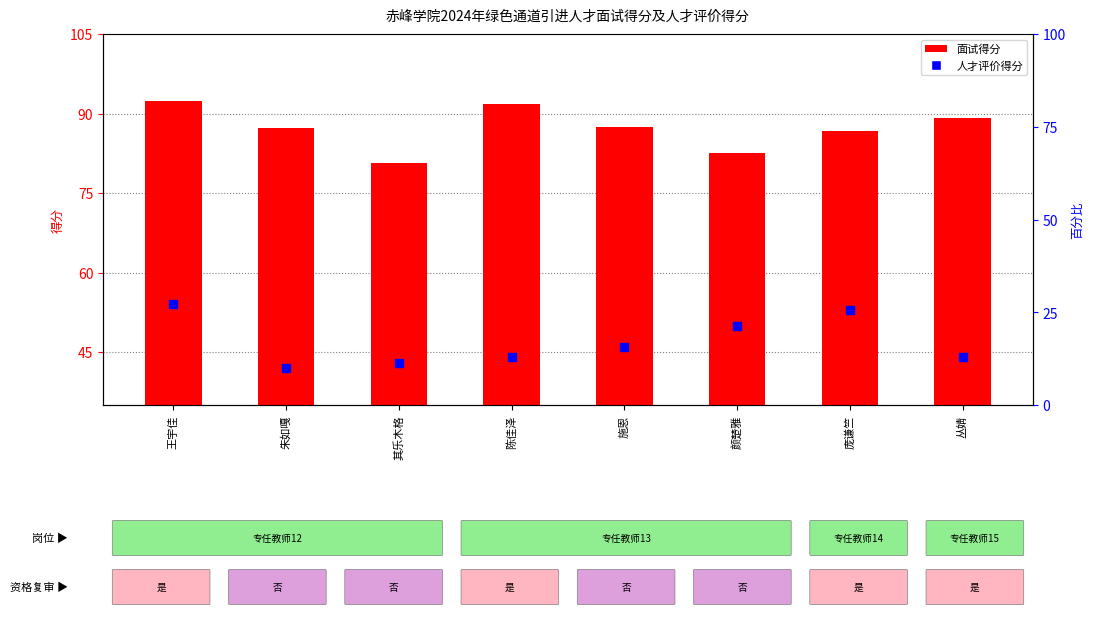

What is the total value across all series at 朱如嘎?

129.2